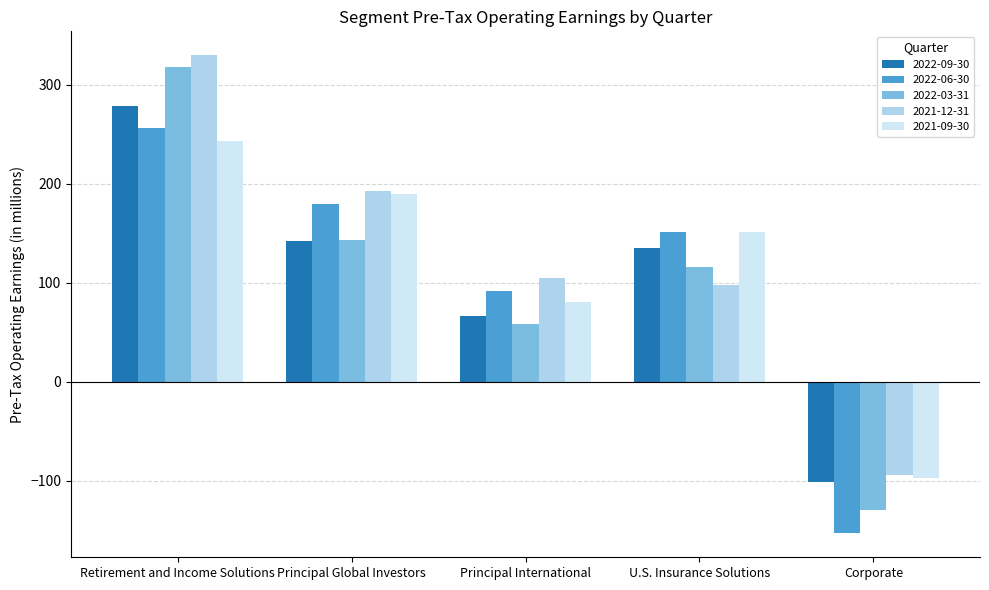

Is the value of 2021-09-30 at Corporate greater than the value of 2022-03-31 at Principal Global Investors?

No